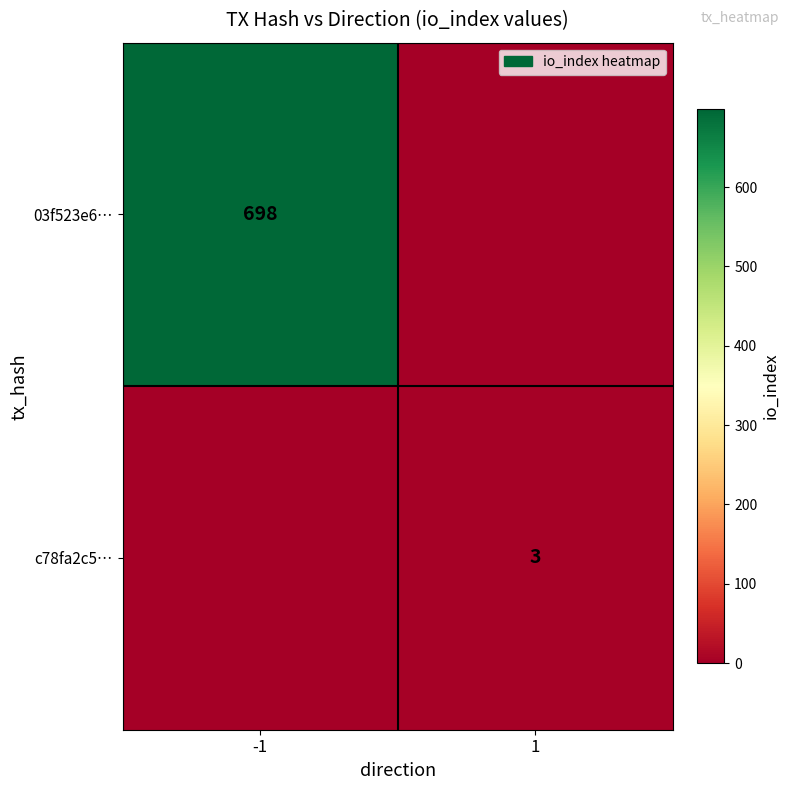

Is the value of 03f523e6… at -1 greater than the value of c78fa2c5… at 1?

Yes